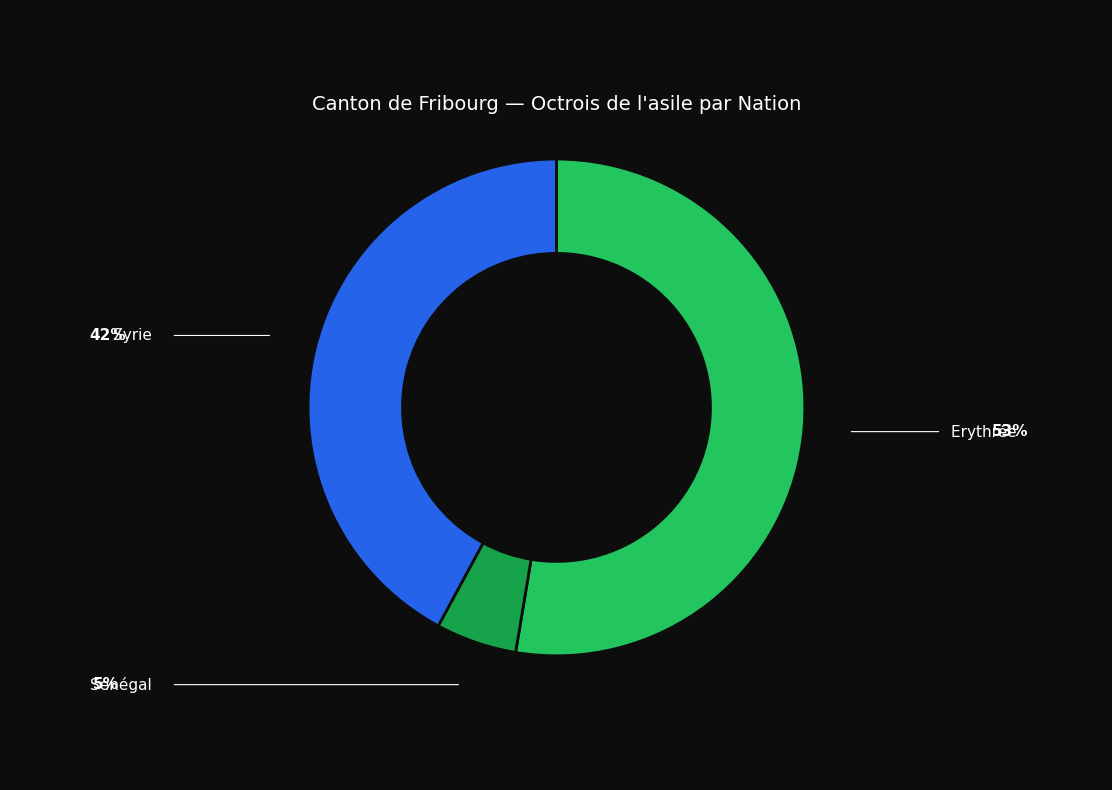

Does any single category account for the majority?

Yes